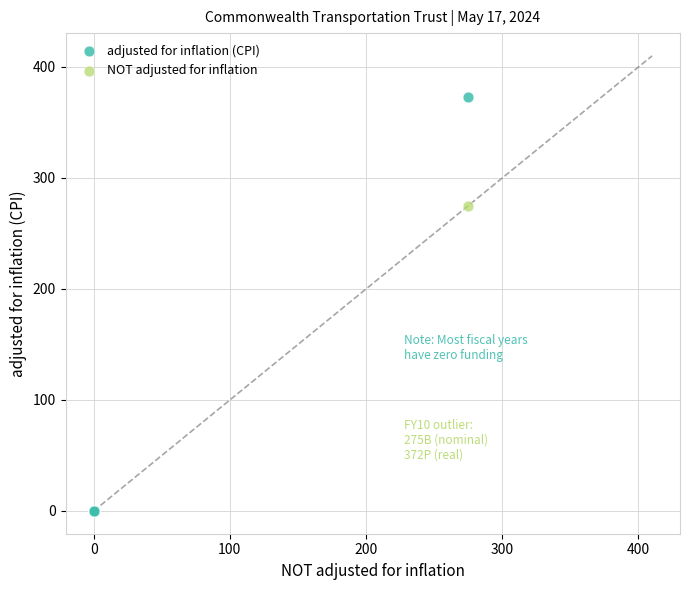

Across all series, what Y value is closest to 186?

275.0